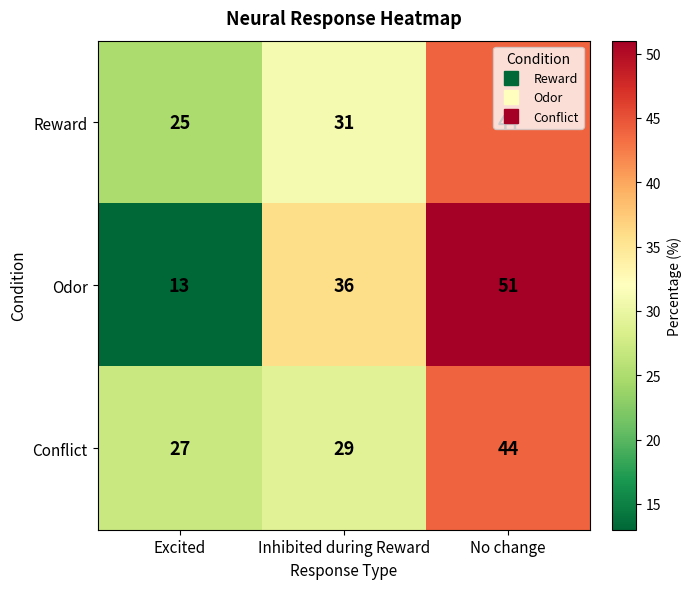

Rank the categories by Reward value from highest to lowest.

No change, Inhibited during Reward, Excited